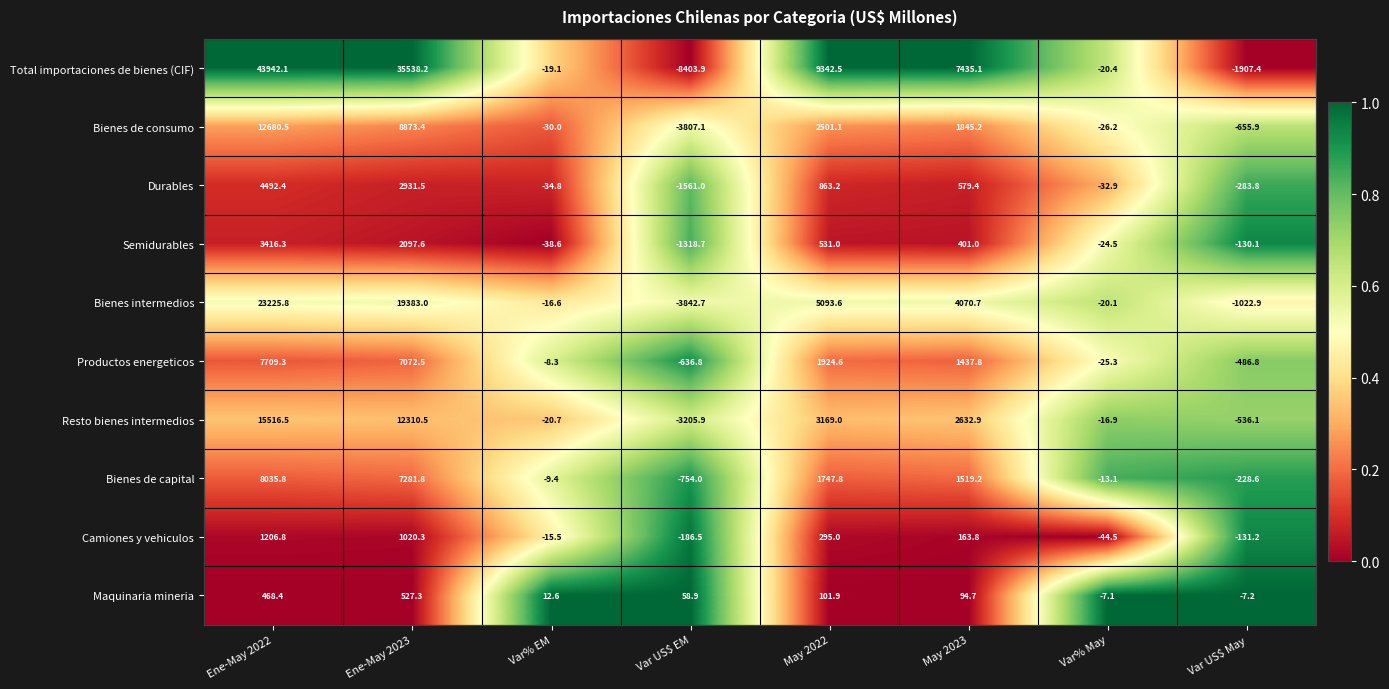

At which category is the sum across all series the highest?

Ene-May 2022